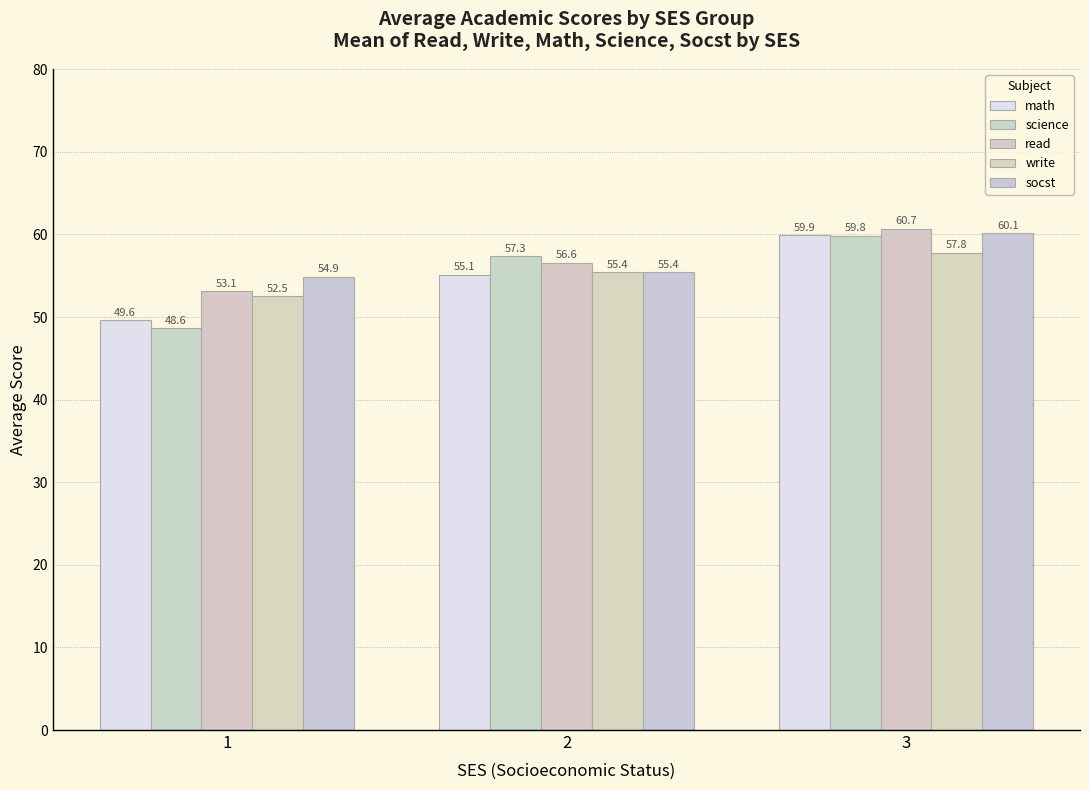

How many data points in socst are less than 55?

1